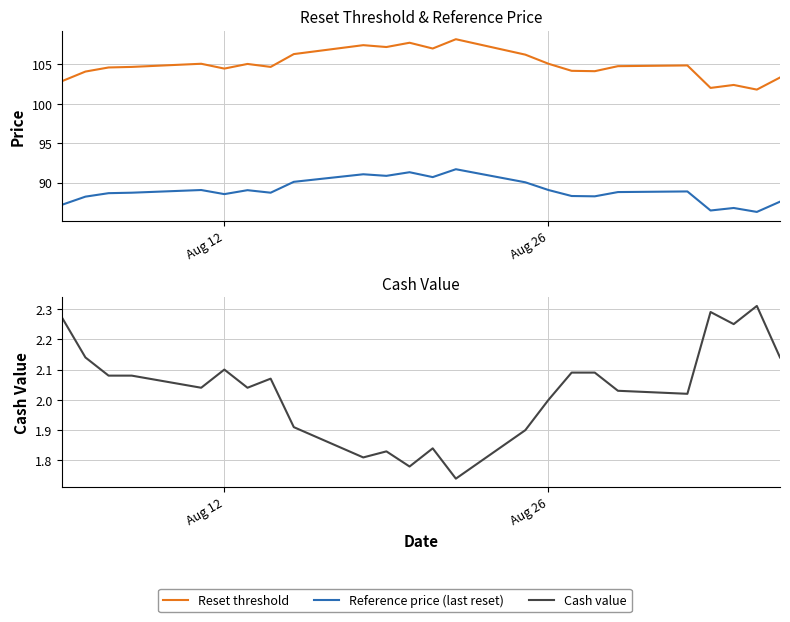

Is the value of Reference price (last reset) at 16 greater than the value of Reset threshold at 21?

No